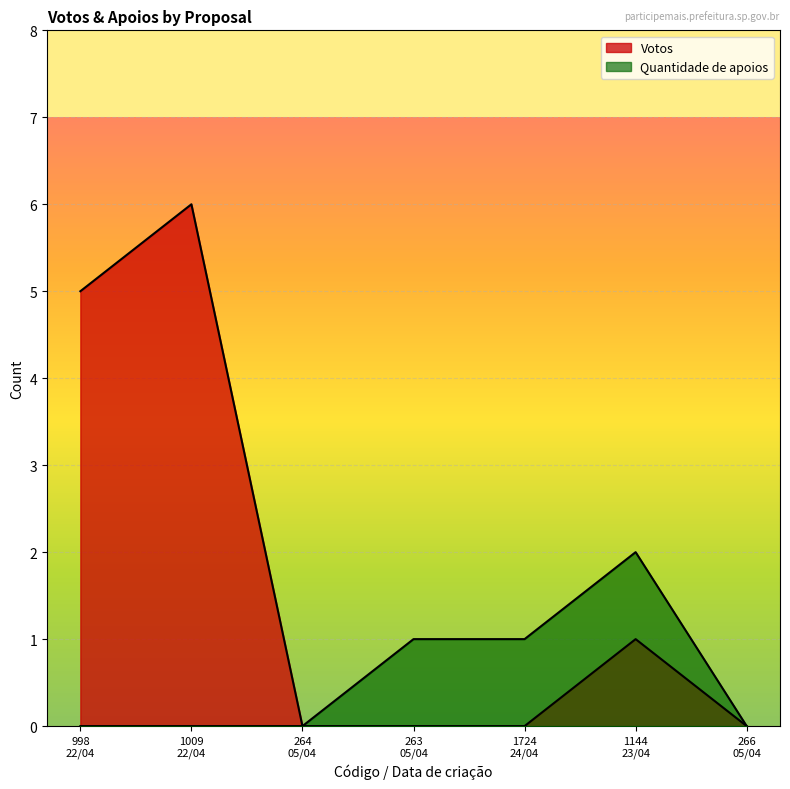

What is the difference between the second highest and second lowest values in the Quantidade de apoios series?

1